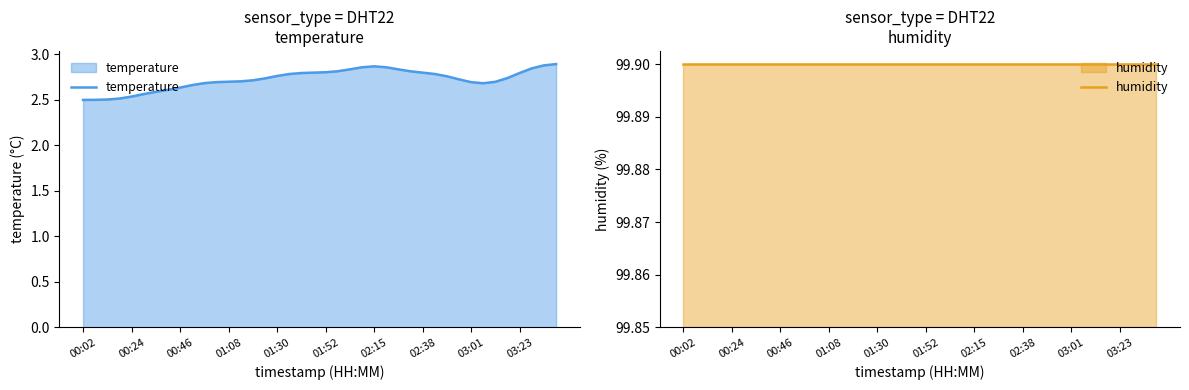

What is the difference between the maximum and second lowest values in the temperature series?

0.4